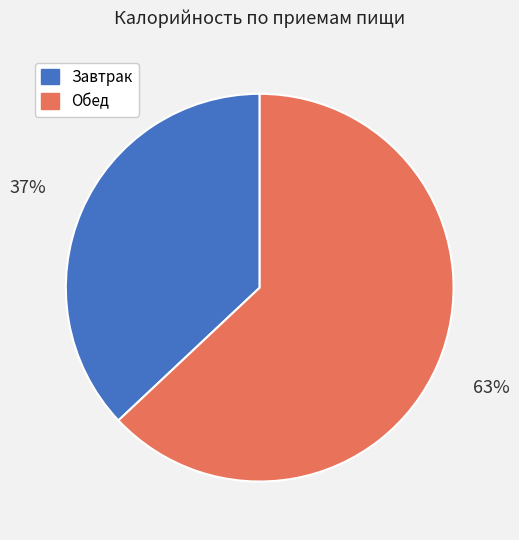

Does any single category account for the majority?

Yes